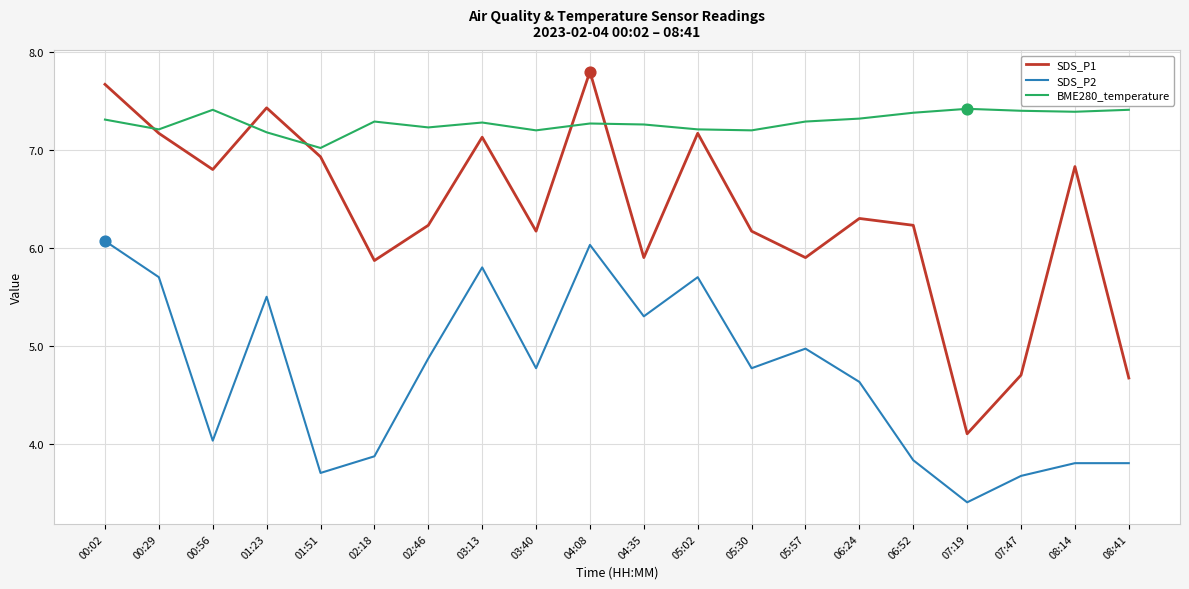

At how many categories does at least one series exceed 5?

20